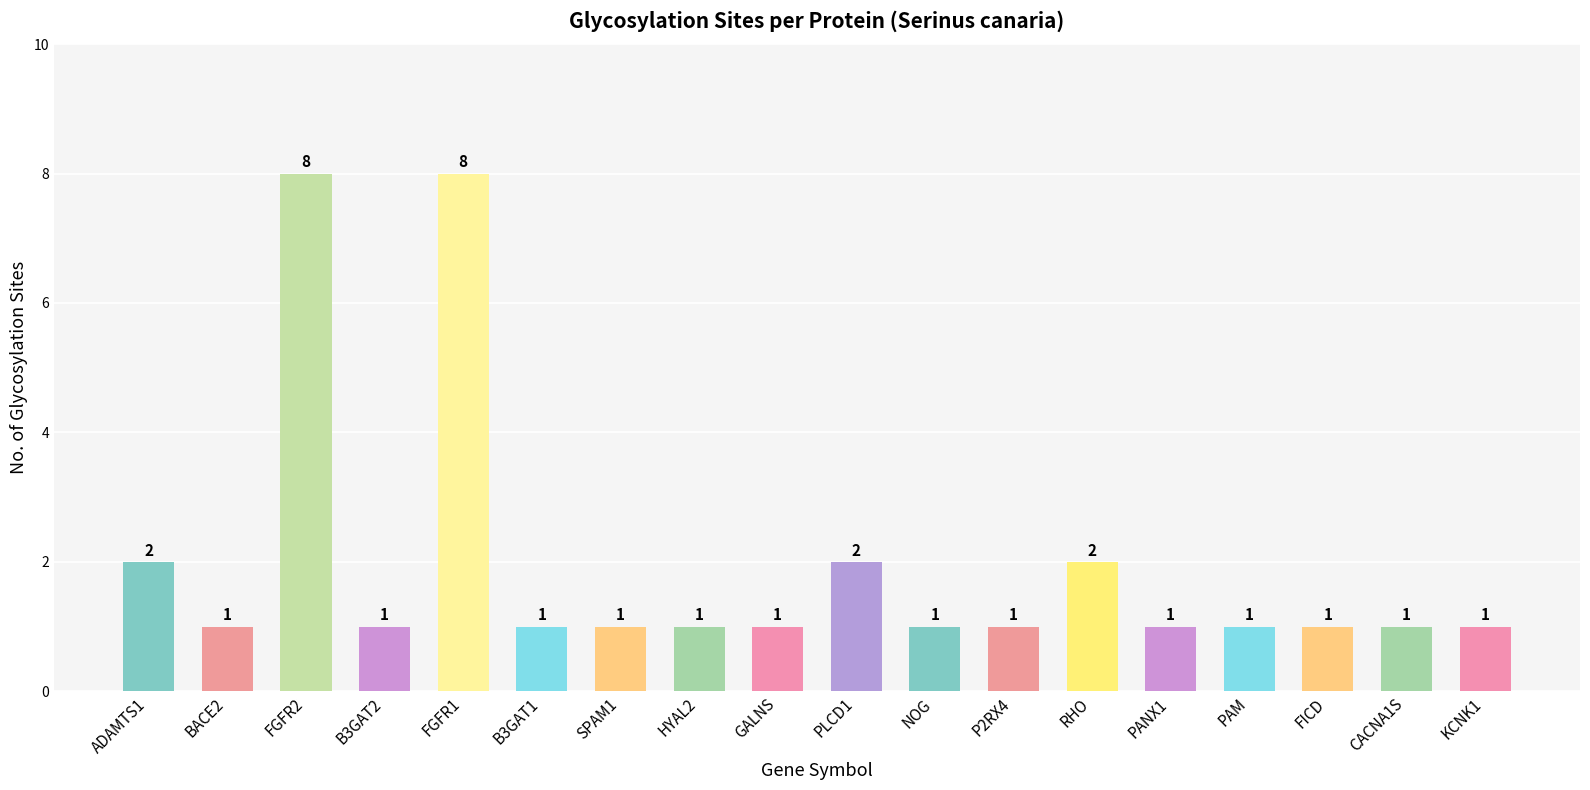

How many values are between 1 and 2?

16